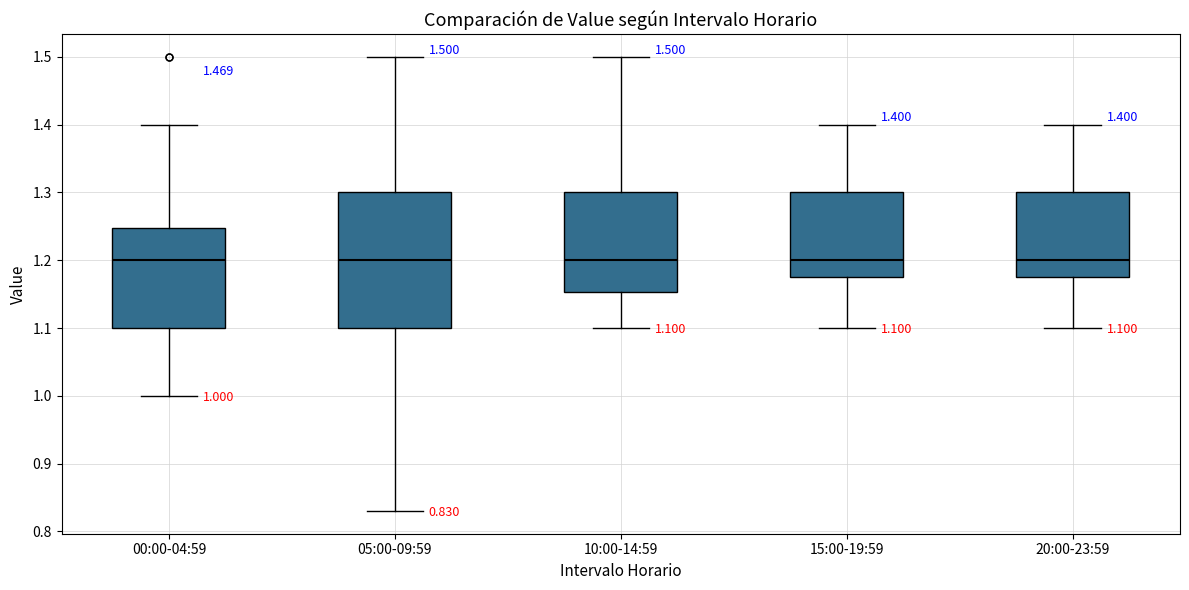

Comparing the boxes themselves (not the whiskers), which one is the tallest?

05:00-09:59